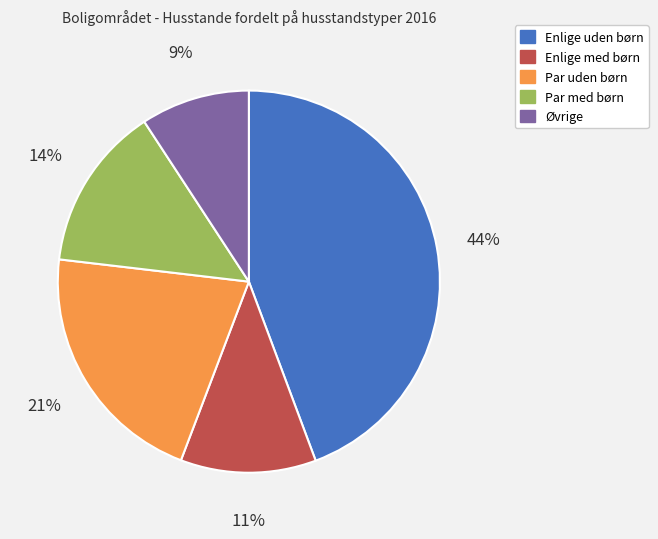

True or false: Øvrige accounts for 20% of the total.

False